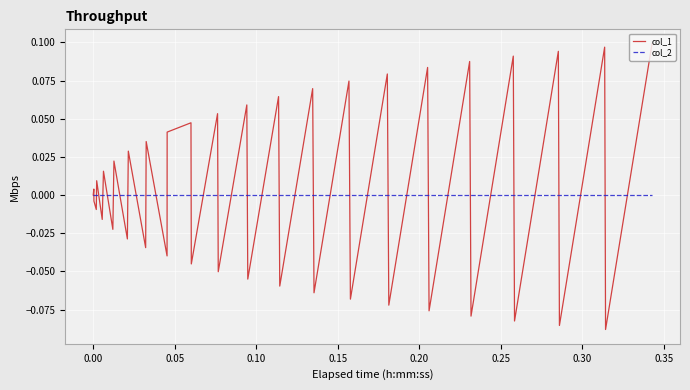

List the series in order of their peak value, lowest first.

col_2, col_1